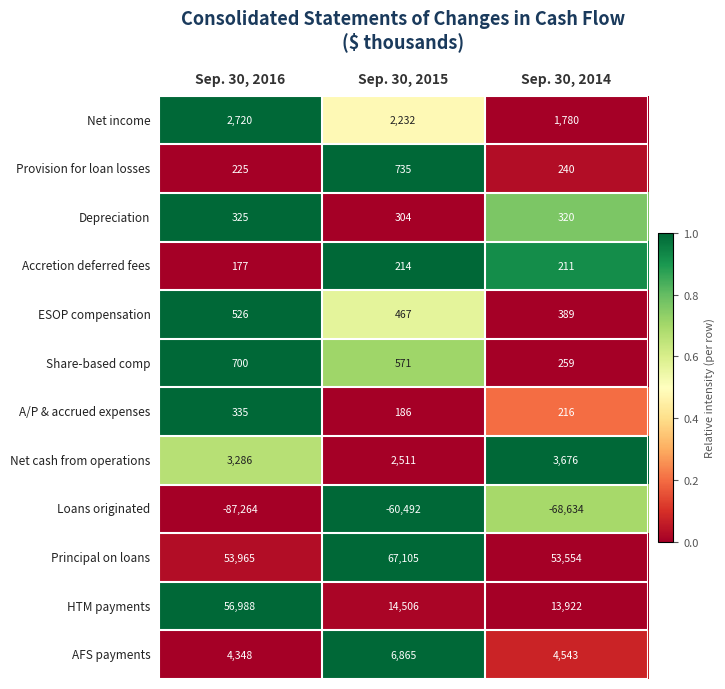

At which category is the sum across all series the highest?

Sep. 30, 2016